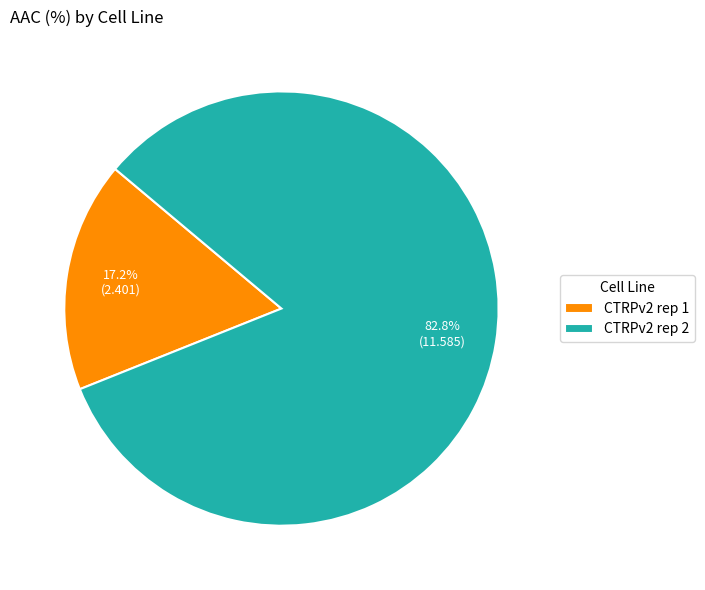

To the nearest percent, what is the difference between the largest and smallest slice percentages?

66%